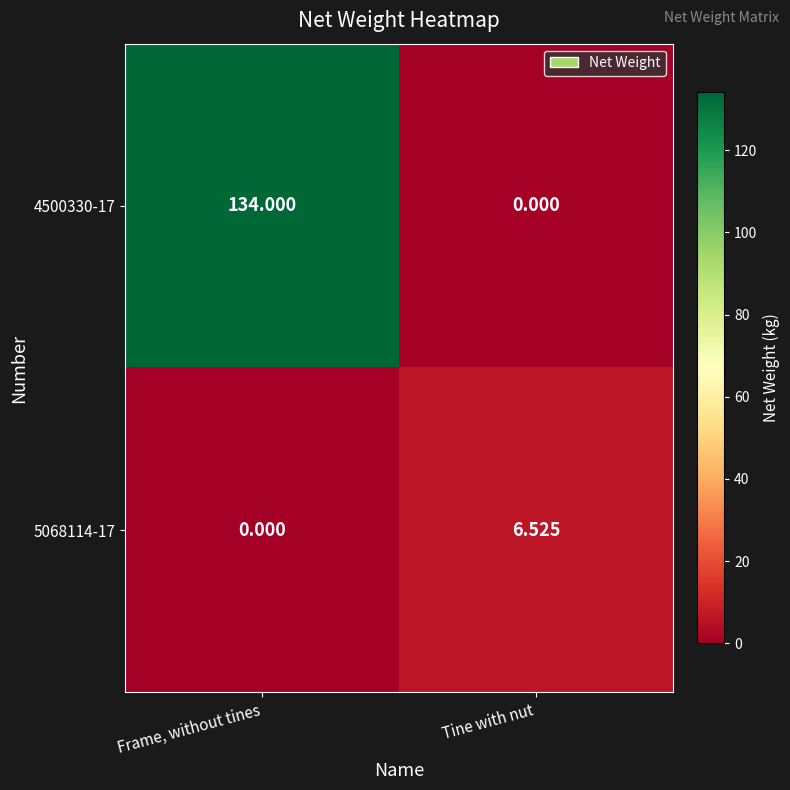

At Tine with nut, list the series in order from smallest to largest.

4500330-17, 5068114-17